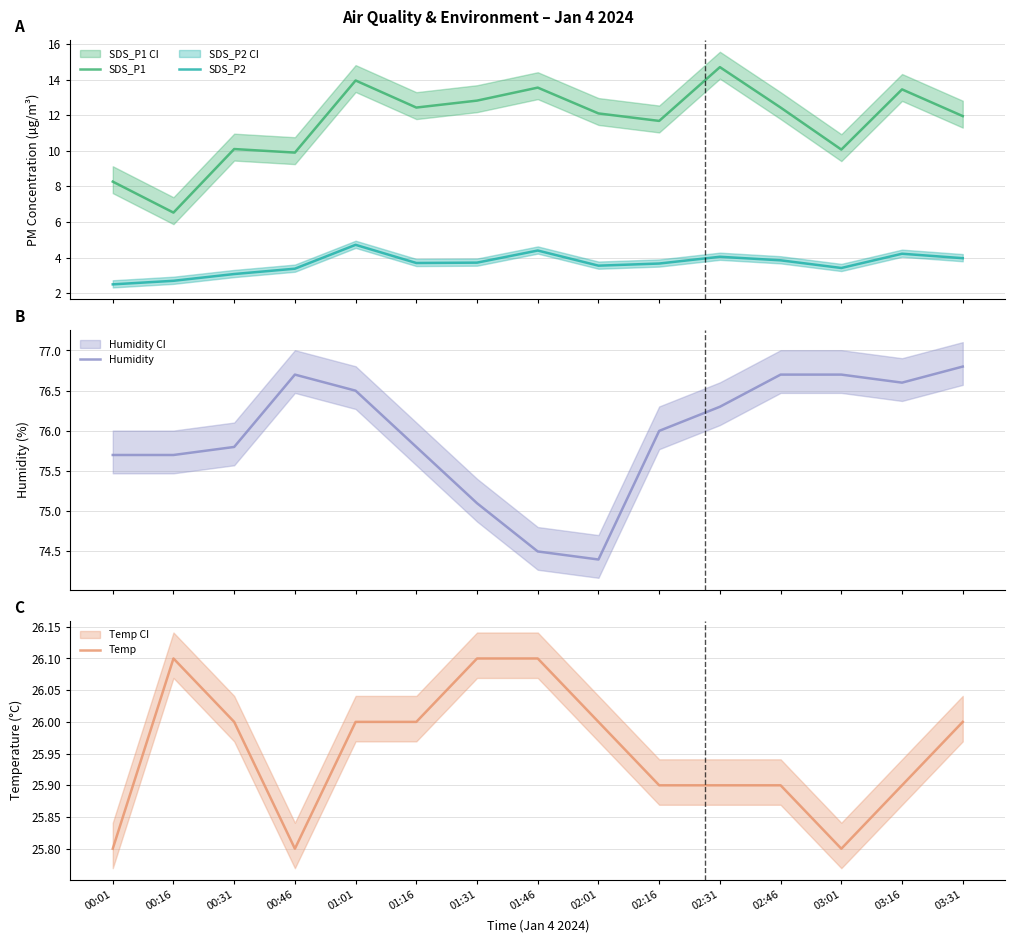

How many lines are shown in the chart?

4